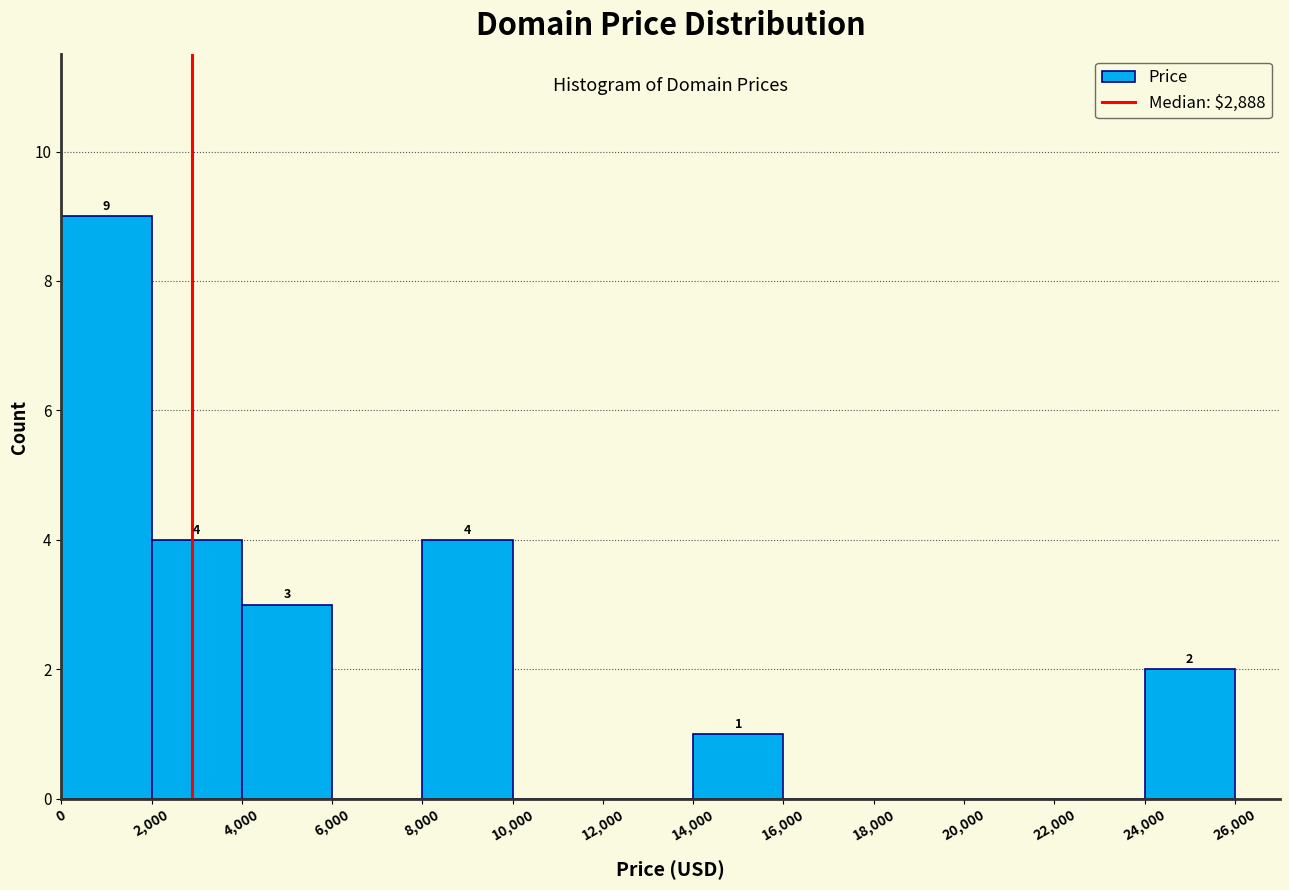

Which range on the x-axis has the tallest bar?

0 to 2,000